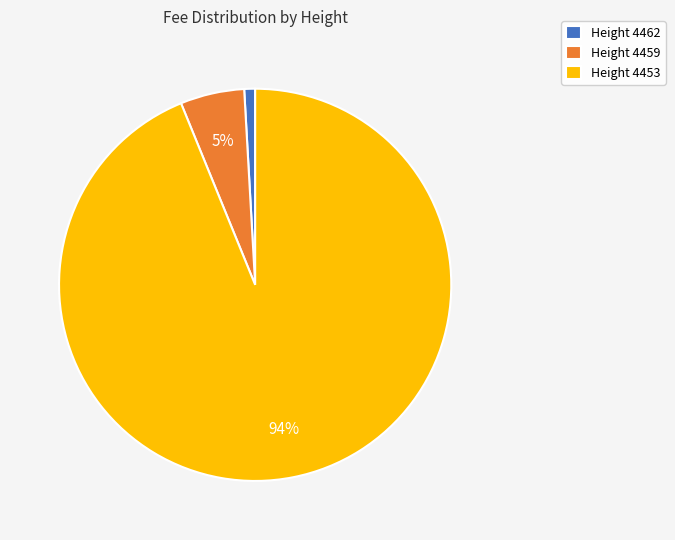

Which slice is the largest?

Height 4453